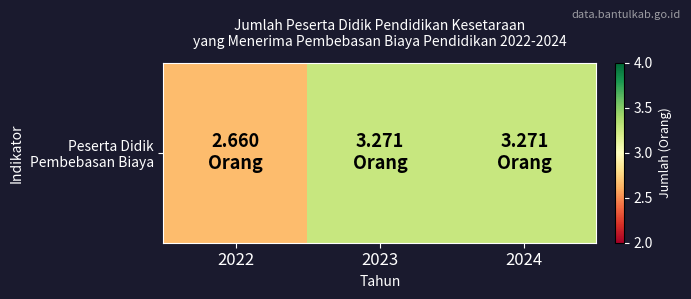

What is the change in value from 2022 to 2023?

+0.6